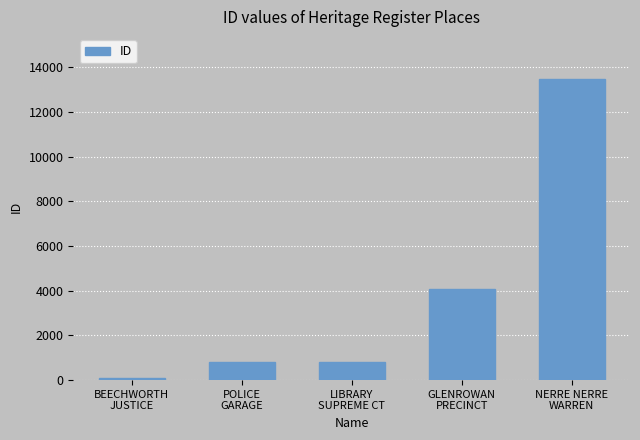

What is the greatest value displayed?

13456